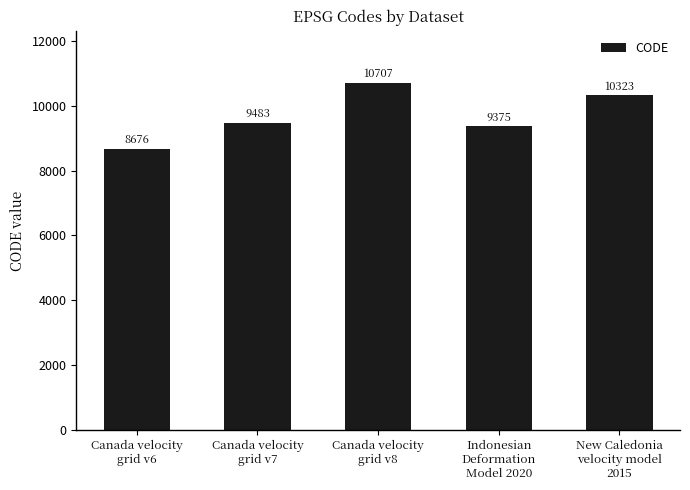

Rank the categories by value from highest to lowest.

Canada velocity
grid v8, New Caledonia
velocity model
2015, Canada velocity
grid v7, Indonesian
Deformation
Model 2020, Canada velocity
grid v6